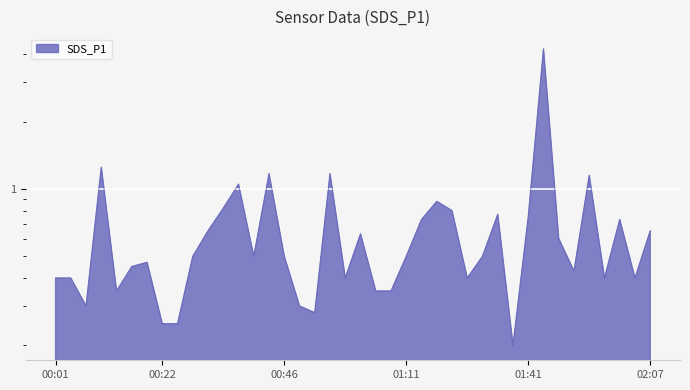

Reading left to right, list all the values displayed in this chart.

0.4	0.4	0.3	1.2	0.3	0.5	0.5	0.2	0.2	0.5	0.7	0.8	1.1	0.5	1.2	0.5	0.3	0.3	1.2	0.4	0.6	0.3	0.3	0.5	0.7	0.9	0.8	0.4	0.5	0.8	0.2	0.8	4.2	0.6	0.4	1.1	0.4	0.7	0.4	0.7